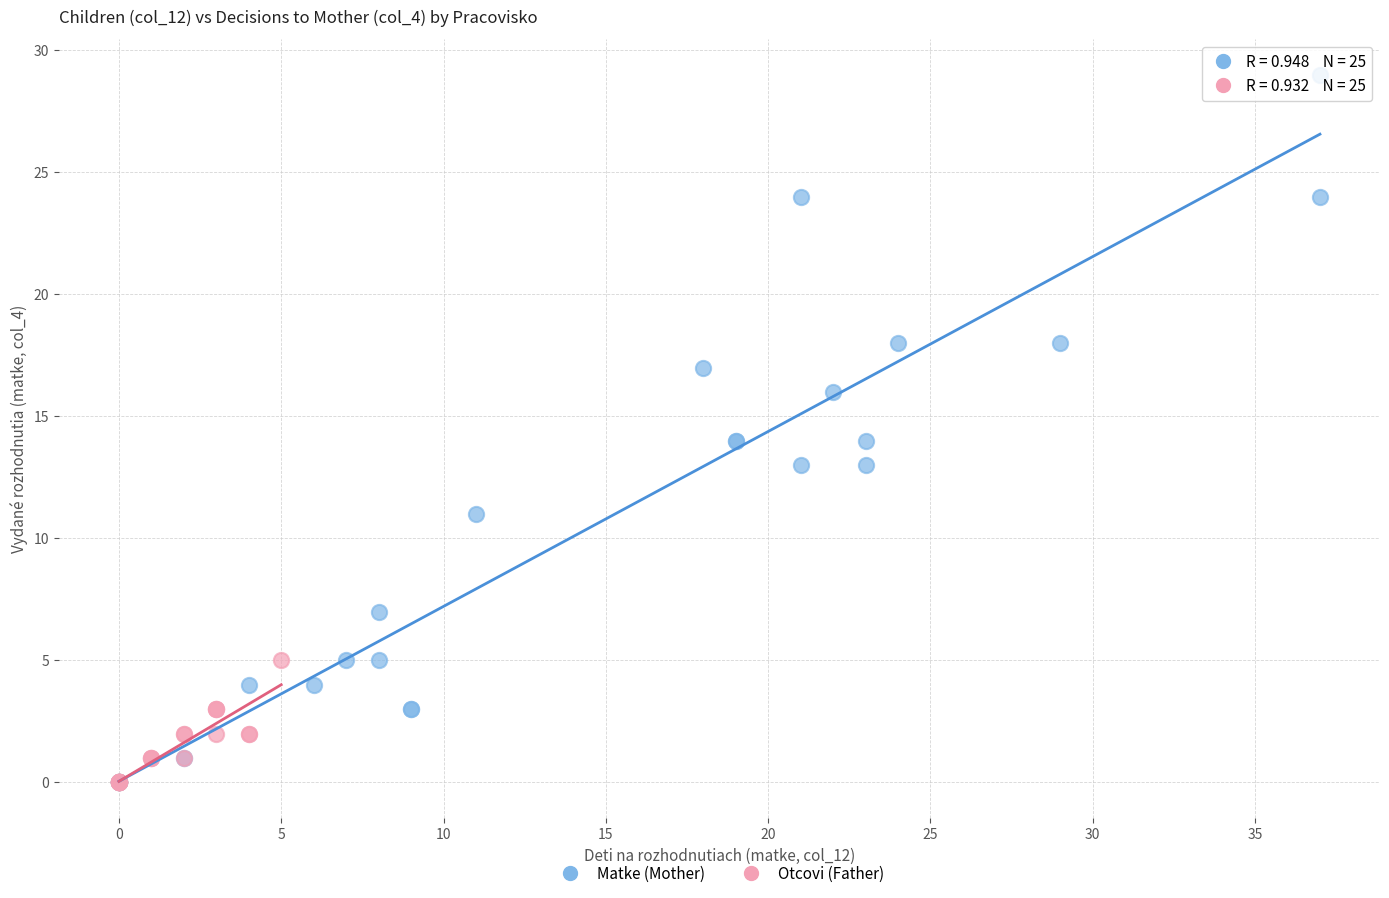

Which series has the largest Y range (max minus min)?

Matke (Mother)